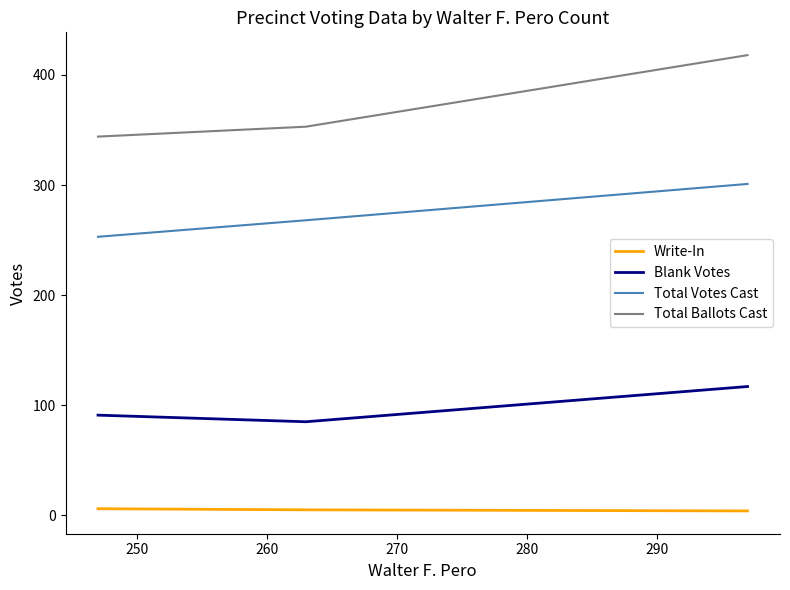

What is the smallest value displayed?

4